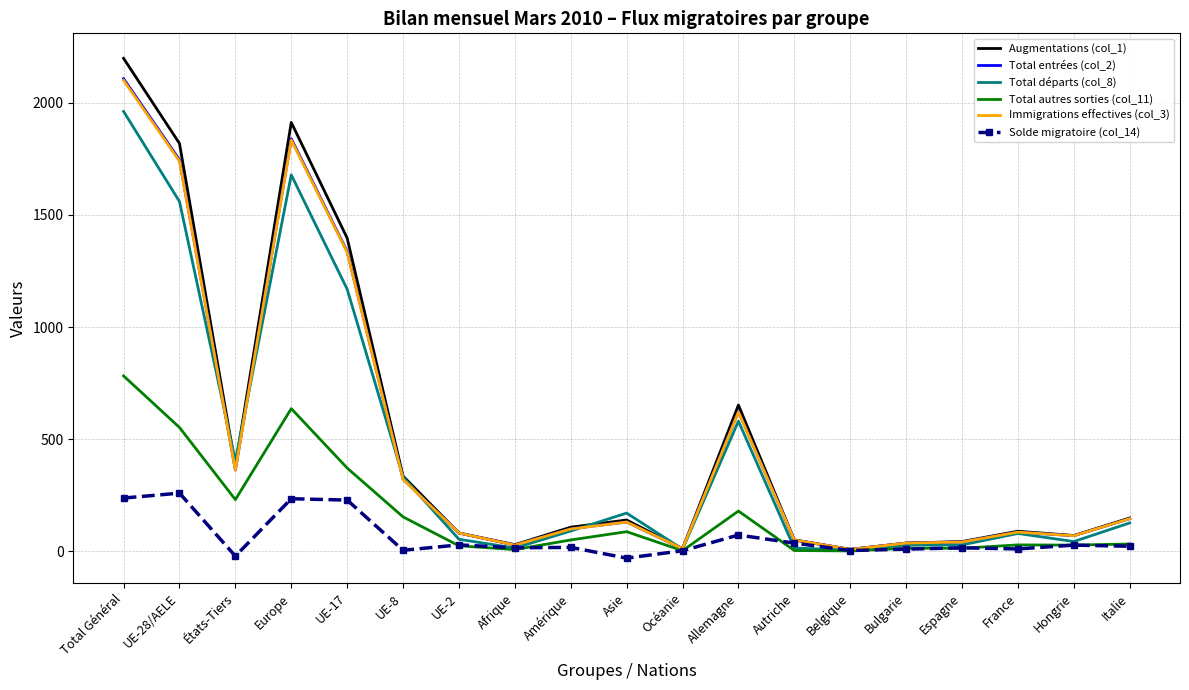

True or false: Augmentations (col_1) has a value of 11 at Océanie.

True